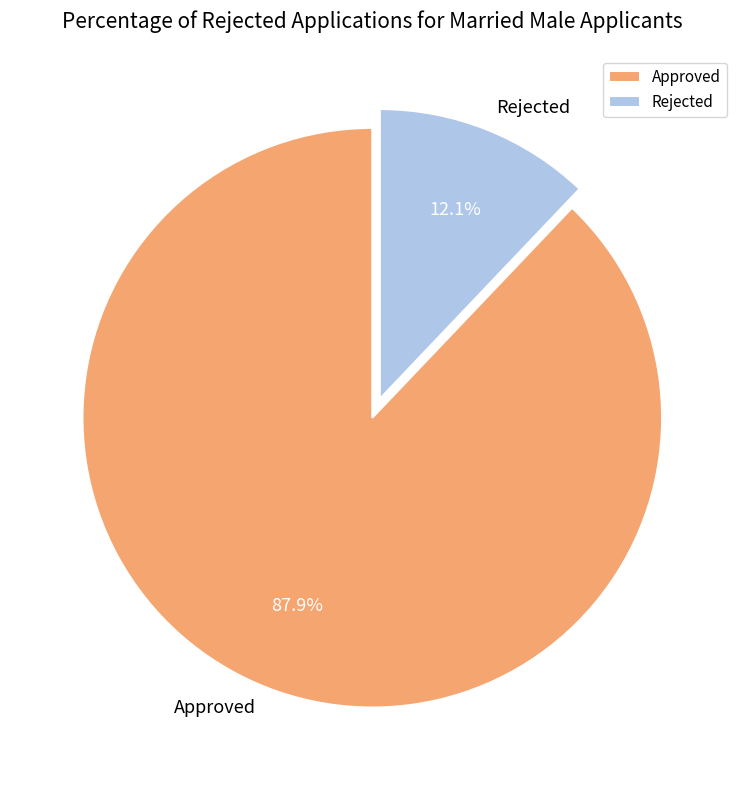

Which category has the smallest portion of the pie?

Rejected